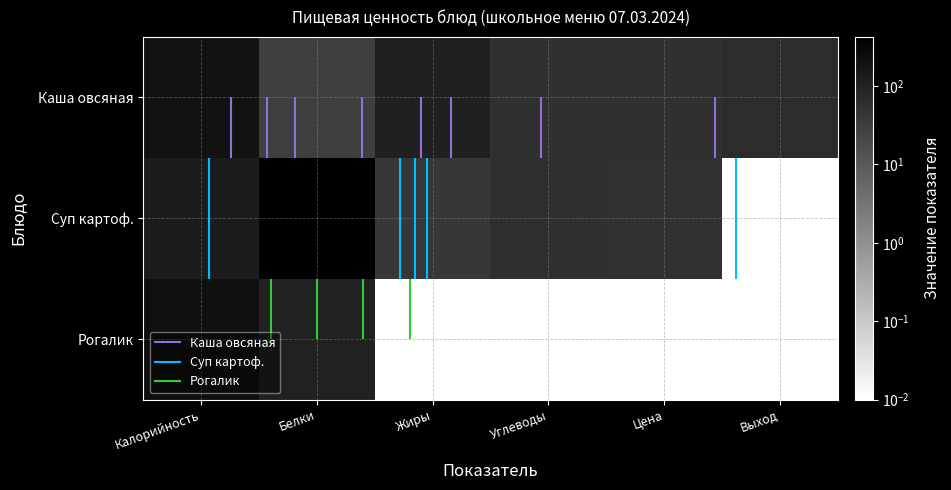

The value of Каша овсяная at Углеводы is 20.8. True or false?

False